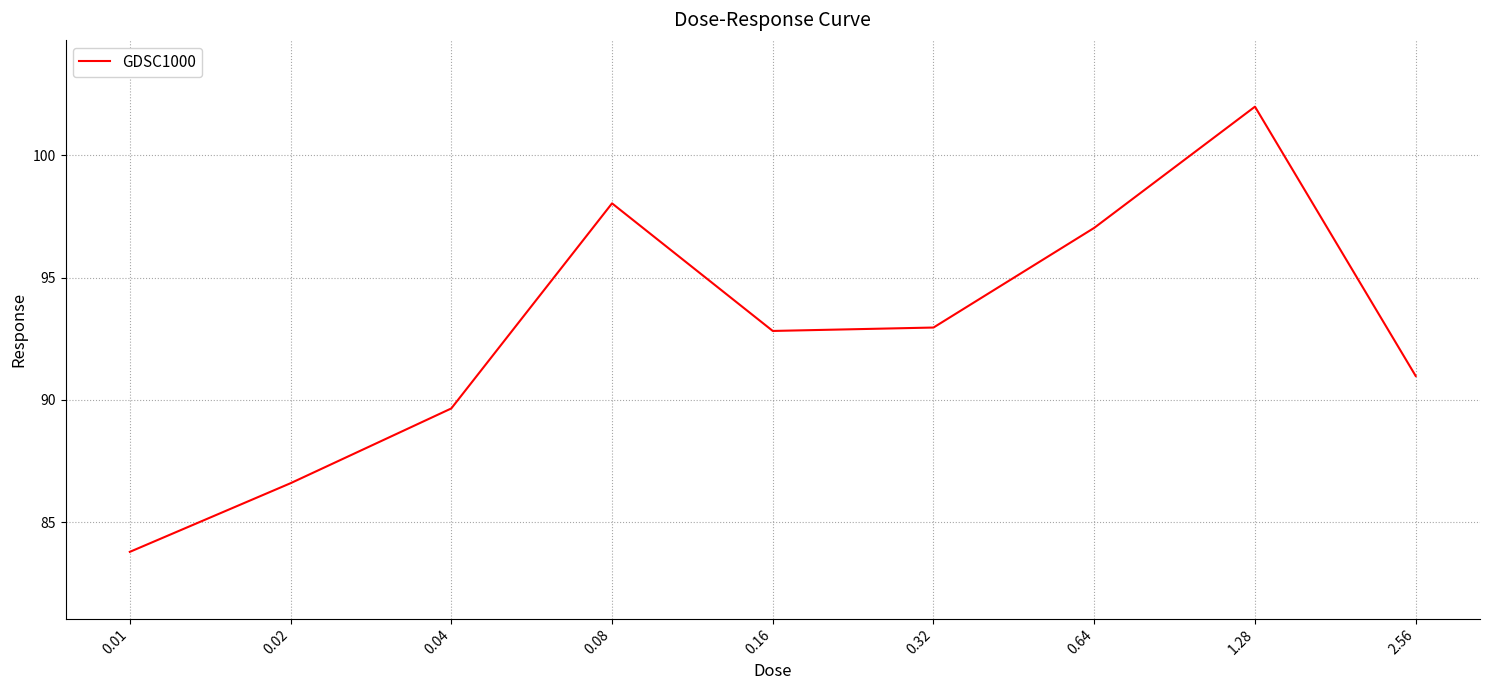

Reading left to right, transcribe all the data shown in this chart.

83.8	86.6	89.6	98.0	92.8	93.0	97.0	102.0	91.0